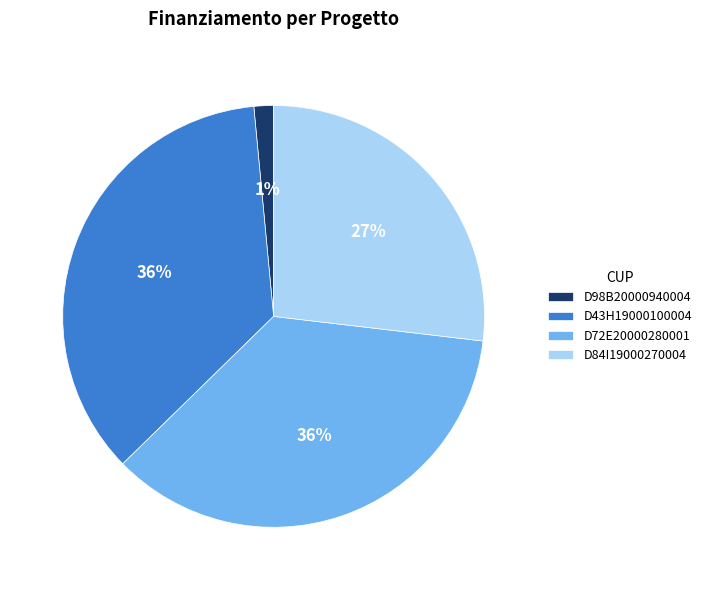

Which category has the smallest portion of the pie?

D98B20000940004